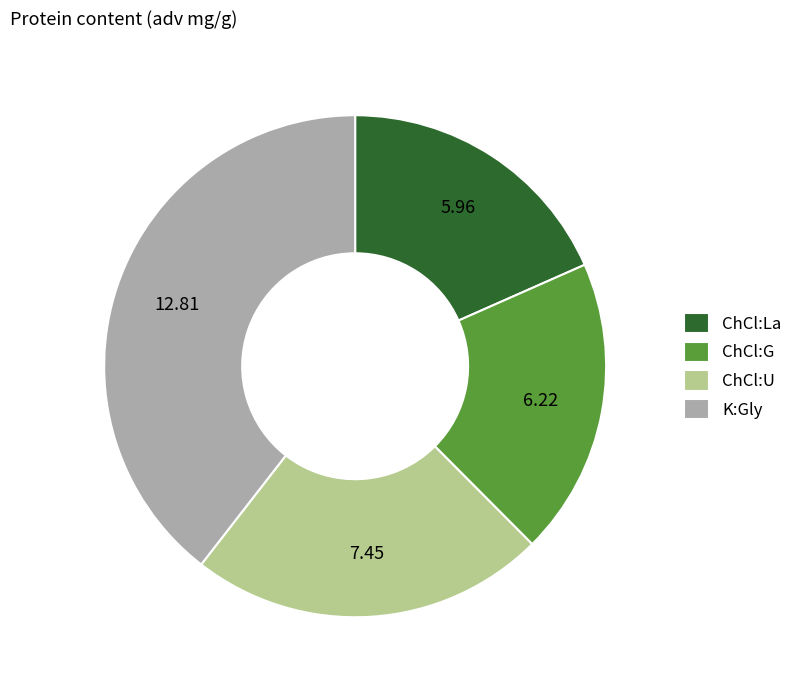

Between K:Gly and ChCl:La, which is larger?

K:Gly